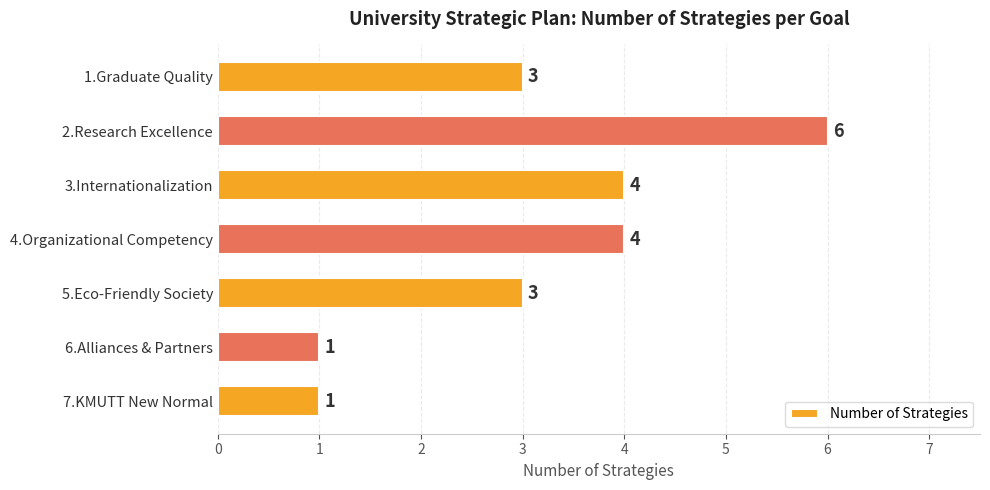

What position from the top is 7.KMUTT New Normal?

7